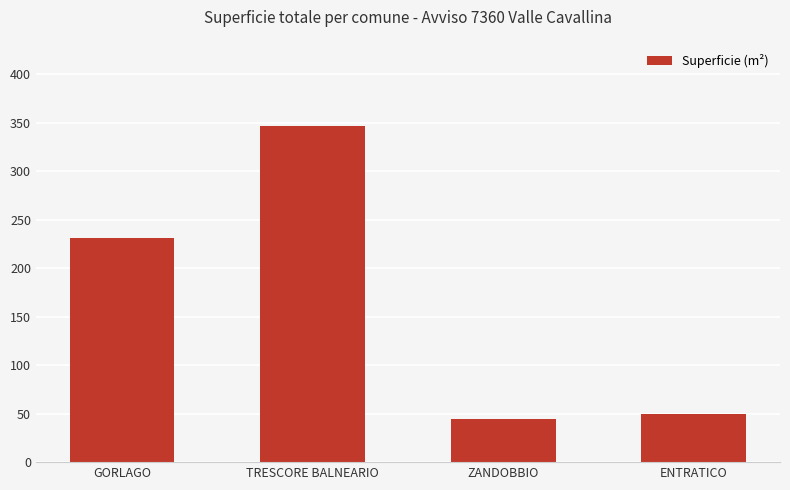

List the labels in order of value, smallest first.

ZANDOBBIO, ENTRATICO, GORLAGO, TRESCORE BALNEARIO